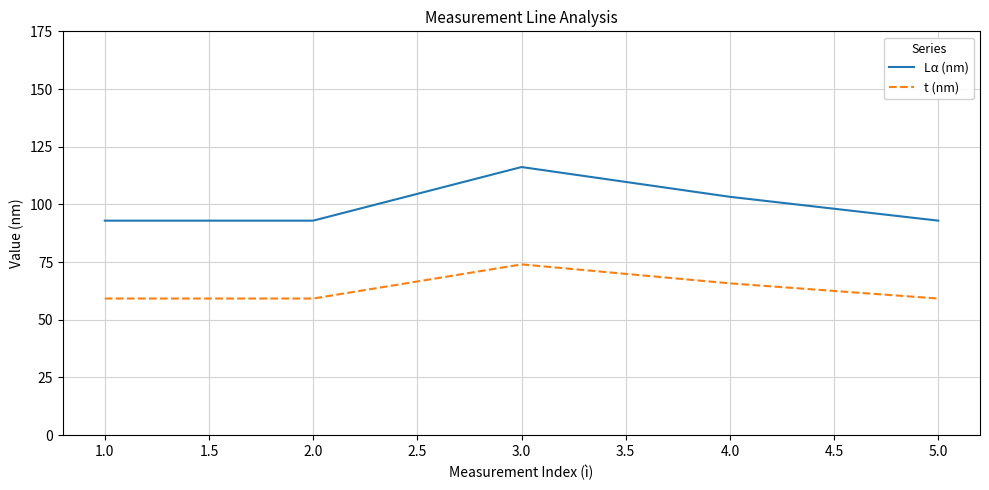

List the series in order of their peak value, lowest first.

t (nm), Lα (nm)